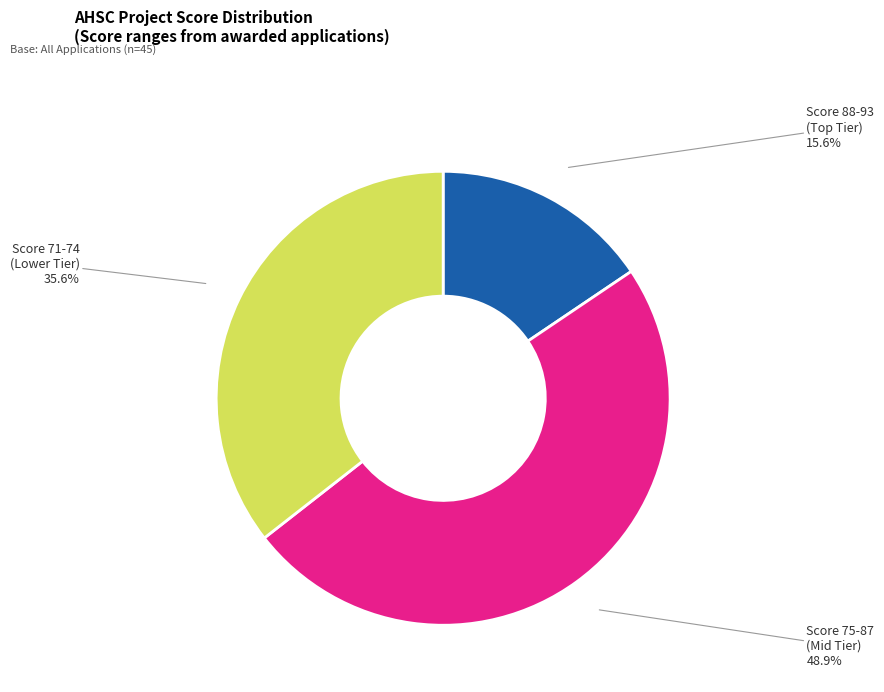

Count the number of slices in the pie.

3